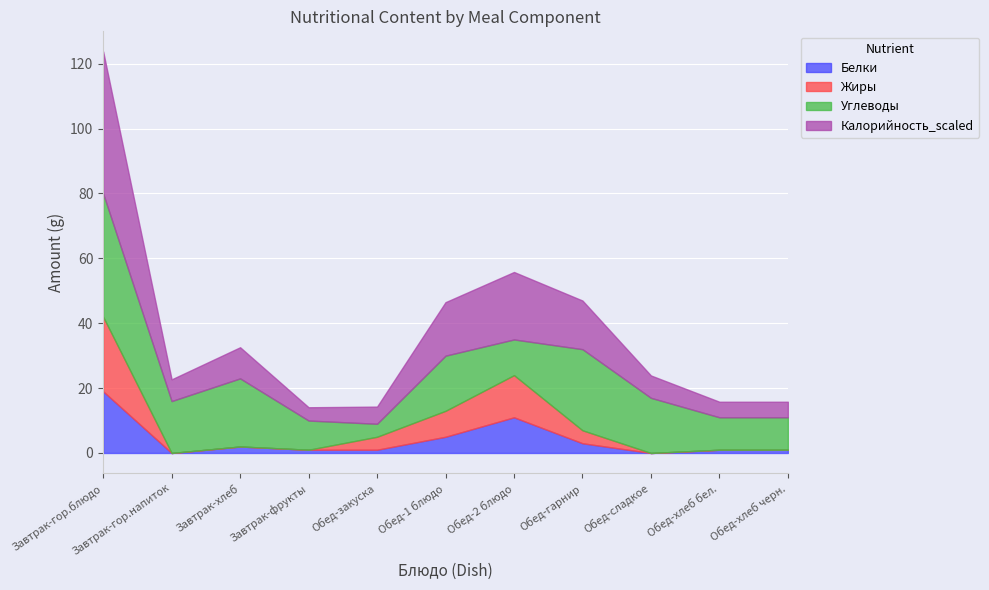

The Углеводы series shows 16.0 at Завтрак-гор.напиток. True or false?

True